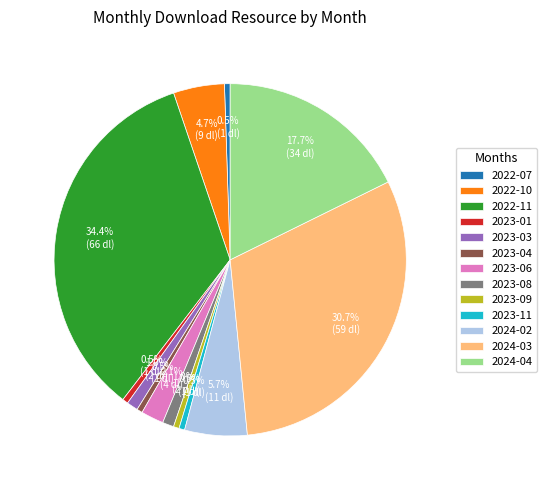

How many slices are in this pie chart?

13